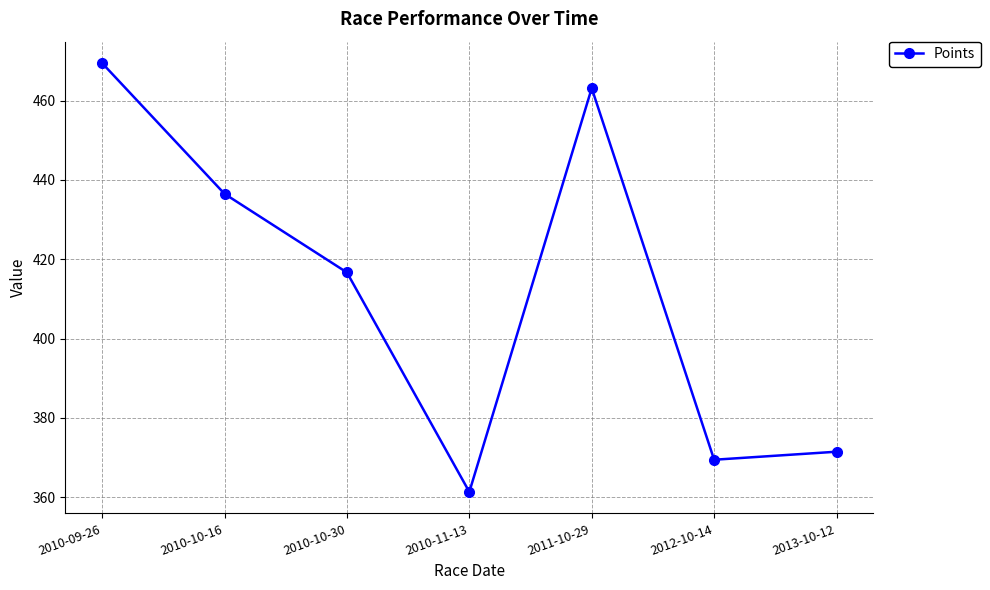

List the labels in order of value, smallest first.

2010-11-13, 2012-10-14, 2013-10-12, 2010-10-30, 2010-10-16, 2011-10-29, 2010-09-26